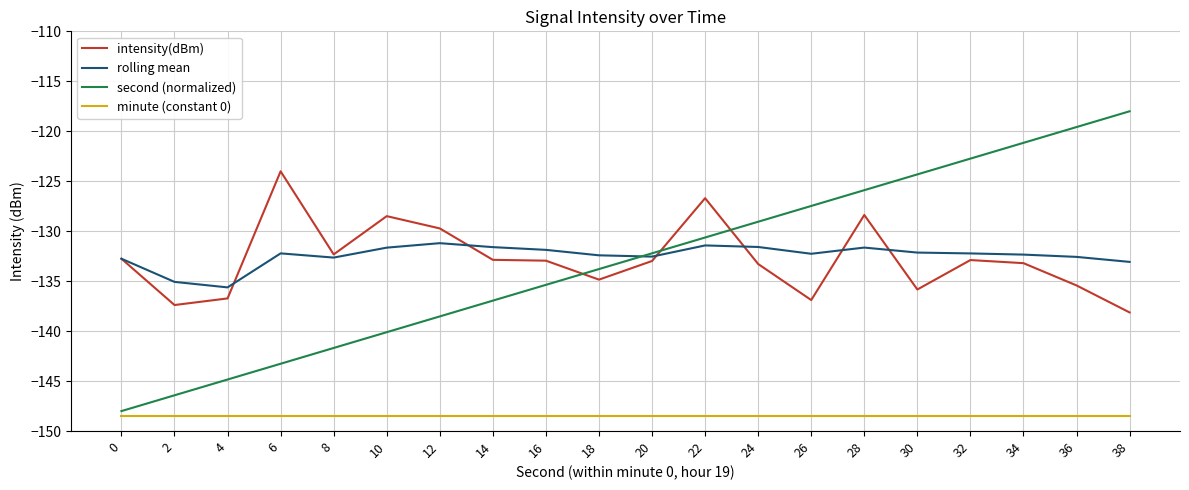

Between 8 and 28, which series saw the biggest shift?

second (normalized)